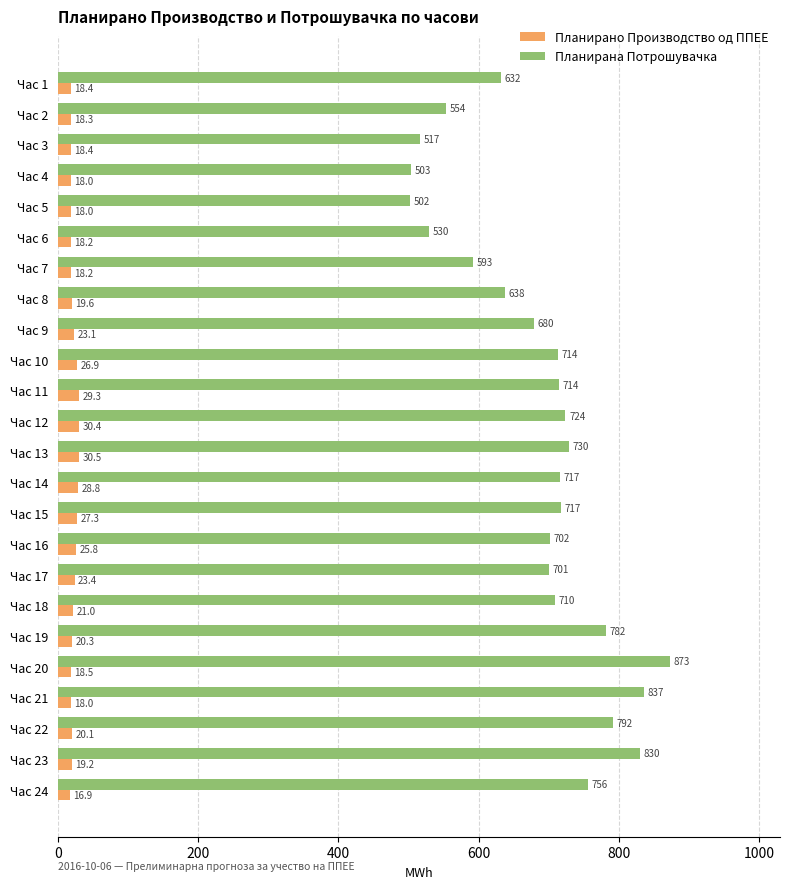

At which category is the sum across all series the highest?

Час 20